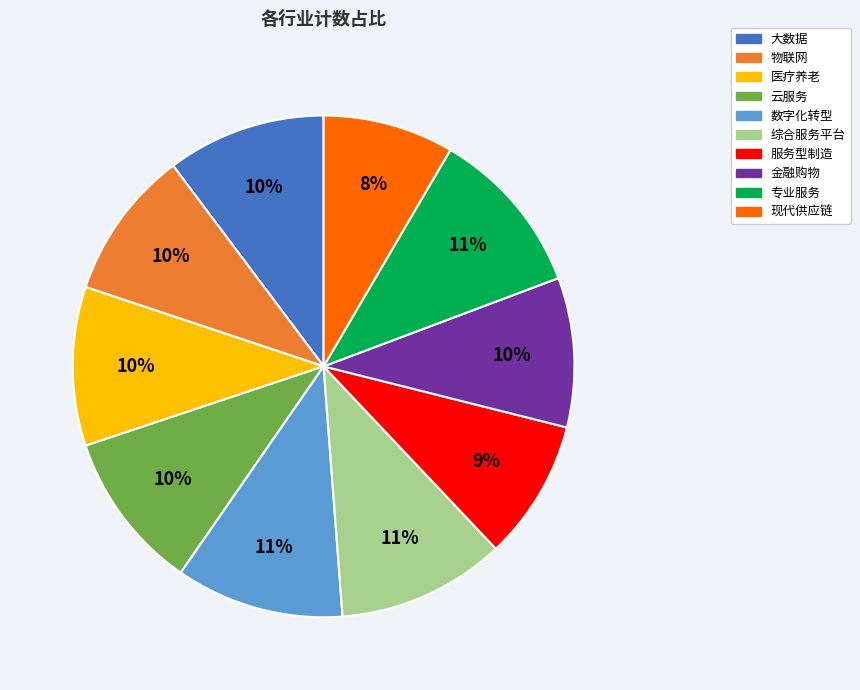

Count the number of slices in the pie.

10